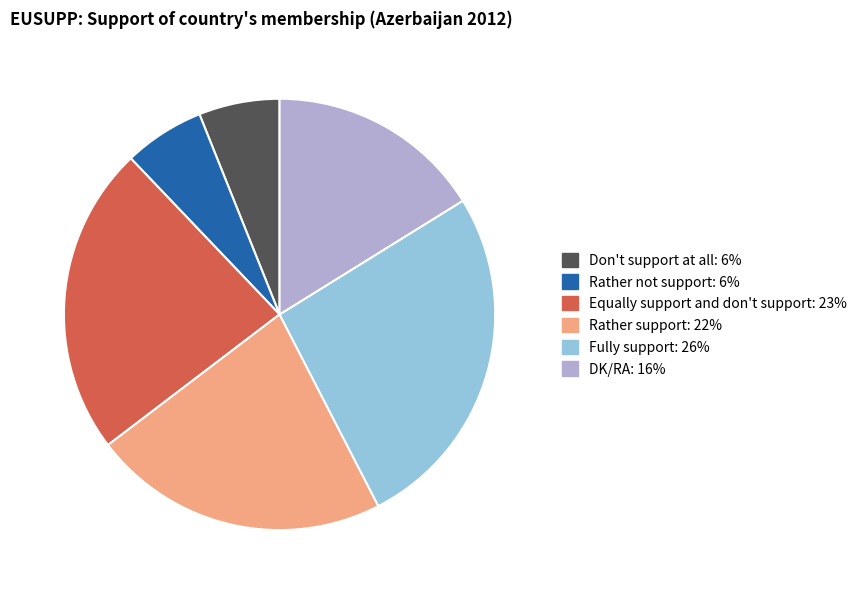

Does any single category account for the majority?

No